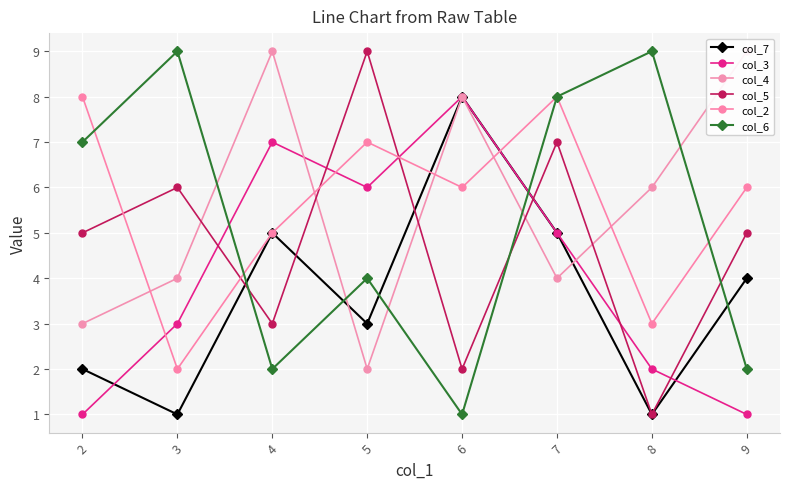

Reading right to left, transcribe all the data shown in this chart.

col_7: 4	1	5	8	3	5	1	2
col_3: 1	2	5	8	6	7	3	1
col_4: 9	6	4	8	2	9	4	3
col_5: 5	1	7	2	9	3	6	5
col_2: 6	3	8	6	7	5	2	8
col_6: 2	9	8	1	4	2	9	7